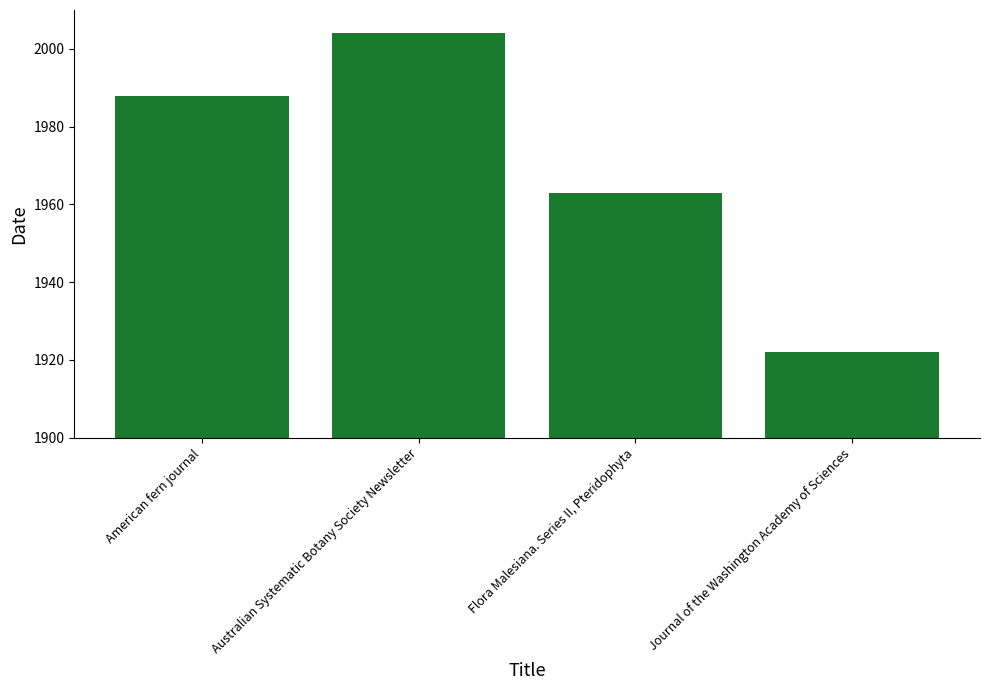

What is the label of the 3rd bar from the left?

Flora Malesiana. Series II, Pteridophyta